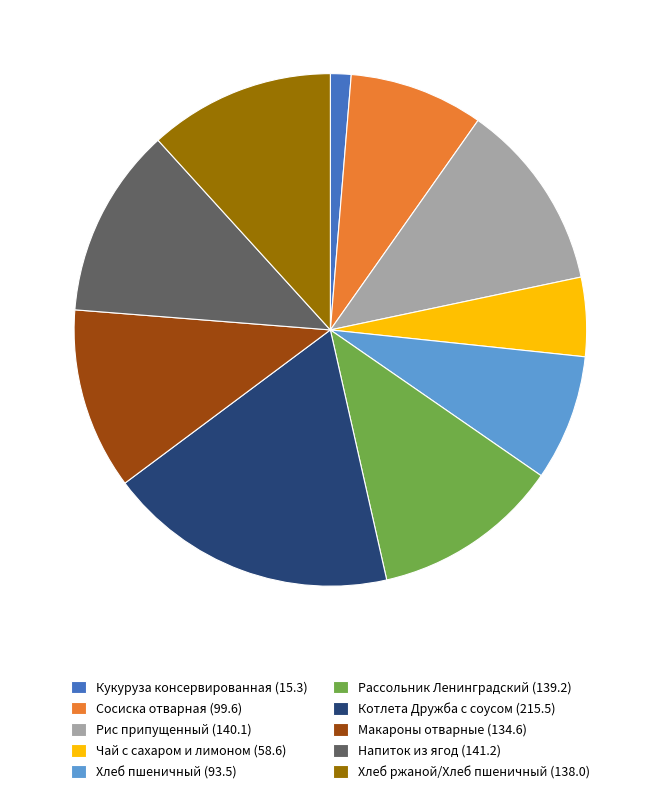

Does Хлеб пшеничный account for over 50% of the chart?

No